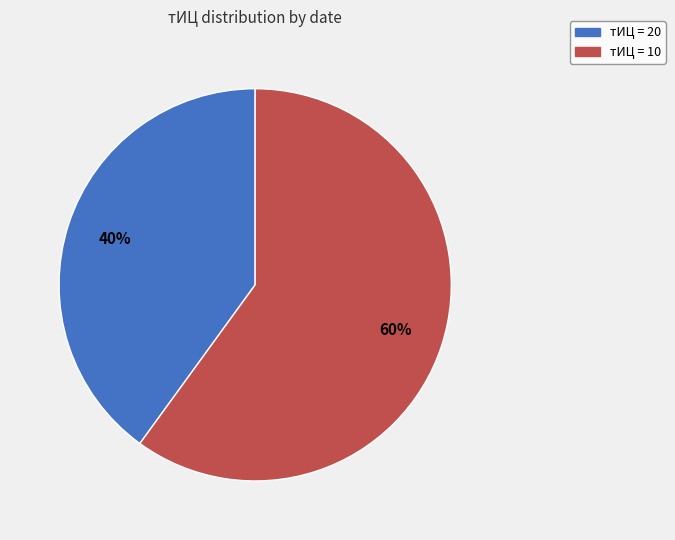

Does any single category account for the majority?

Yes